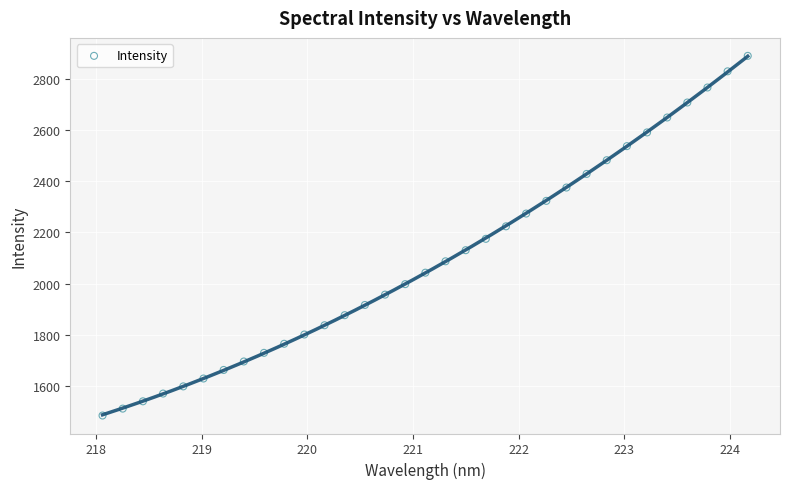

What is the range of Y values (max minus min)?

1404.5